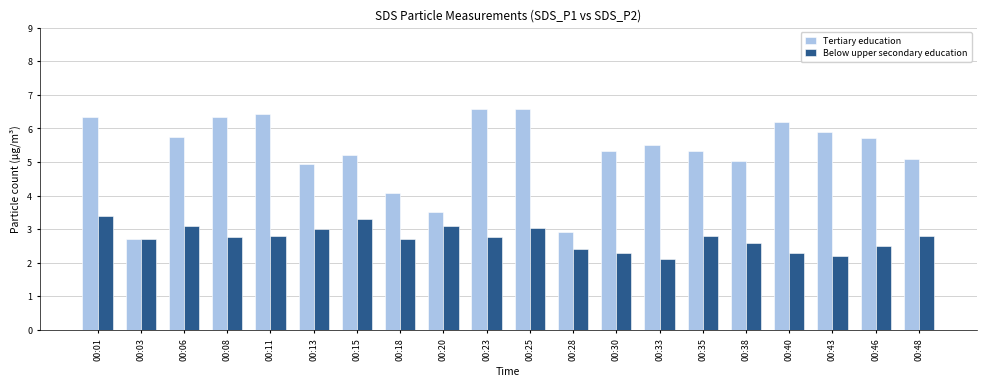

Is it true that Below upper secondary education equals 1.7 at 00:11?

False